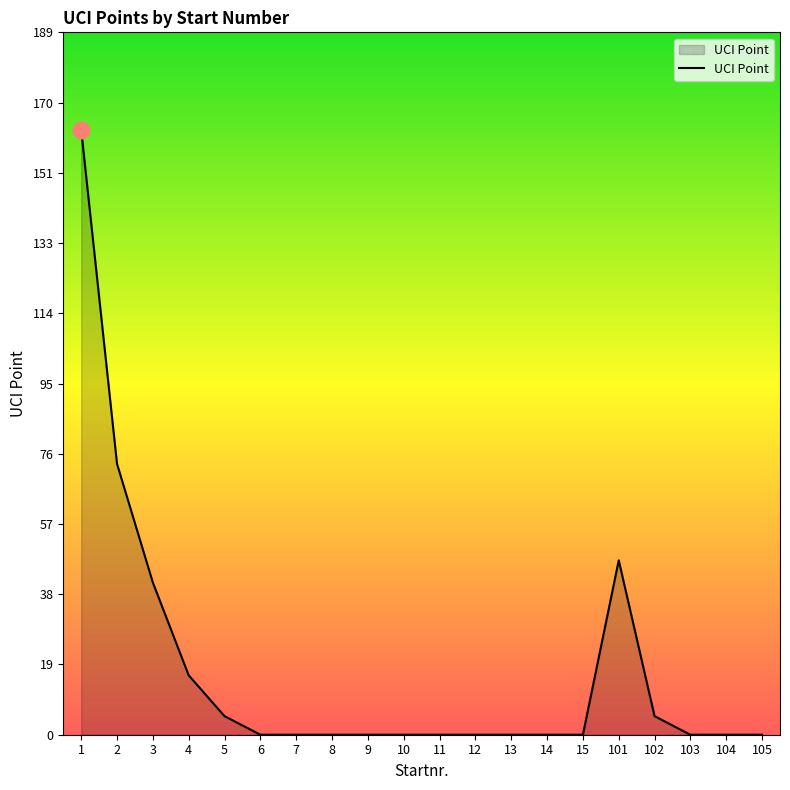

Reading left to right, extract all data points from this chart.

163	73	41	16	5	0	0	0	0	0	0	0	0	0	0	47	5	0	0	0